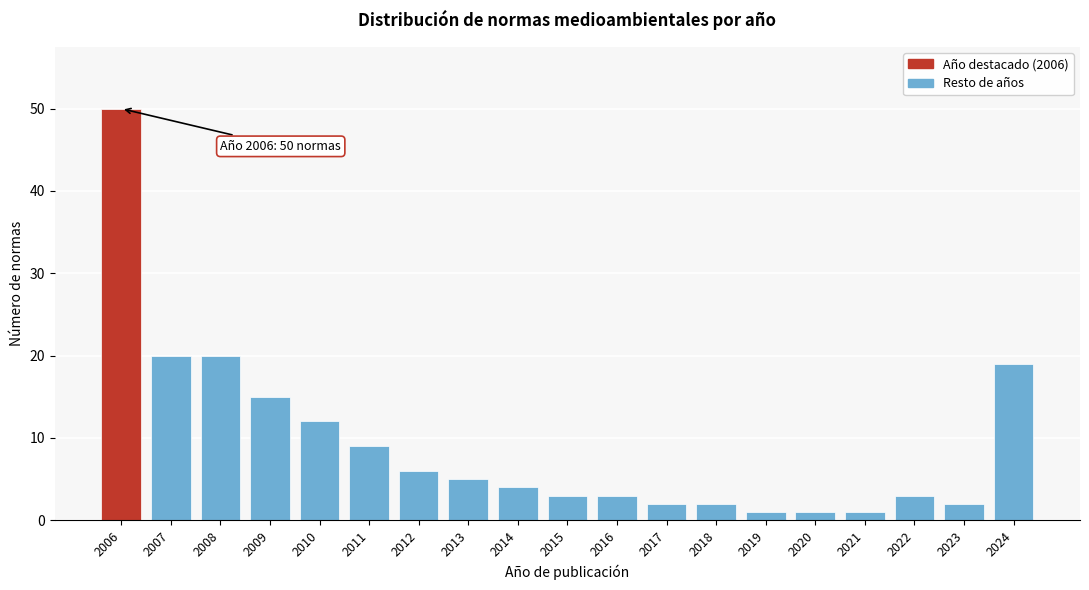

Reading right to left, extract all data points from this chart.

2024=19	2023=2	2022=3	2021=1	2020=1	2019=1	2018=2	2017=2	2016=3	2015=3	2014=4	2013=5	2012=6	2011=9	2010=12	2009=15	2008=20	2007=20	2006=50